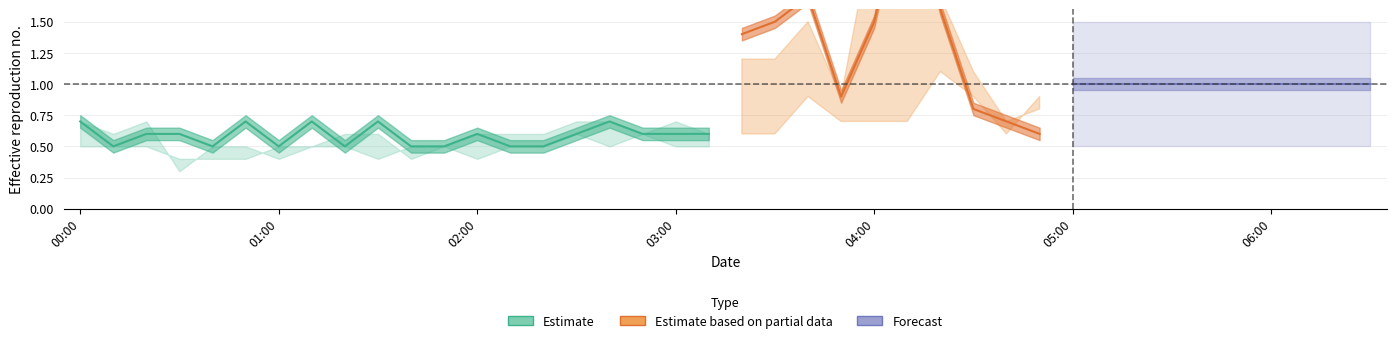

Is this an area chart (filled region under the line)?

No